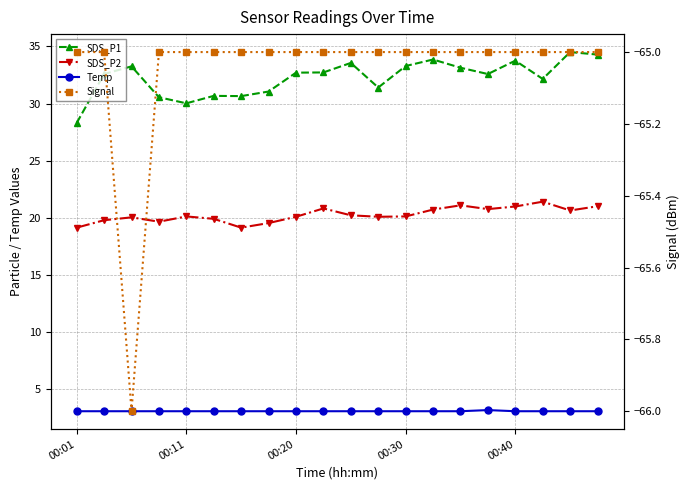

True or false: Temp and SDS_P1 cross at least once.

False